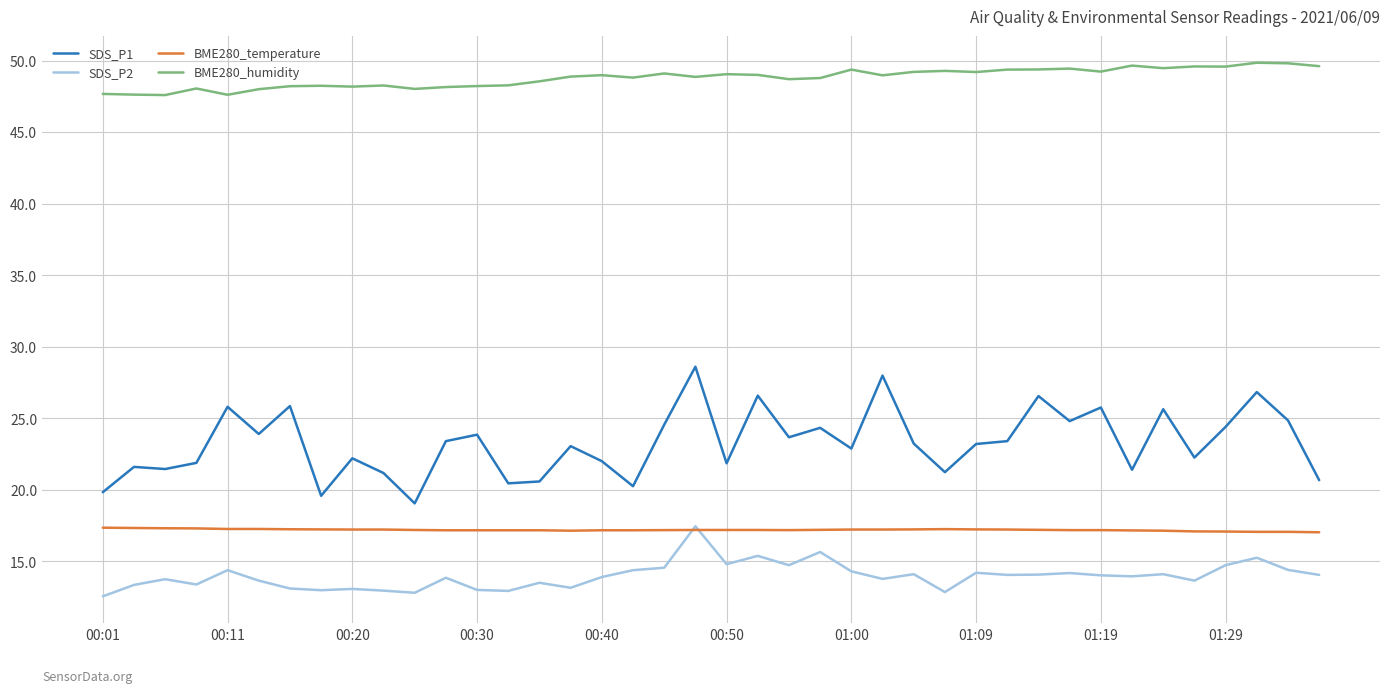

Which series has the widest spread of values?

SDS_P1